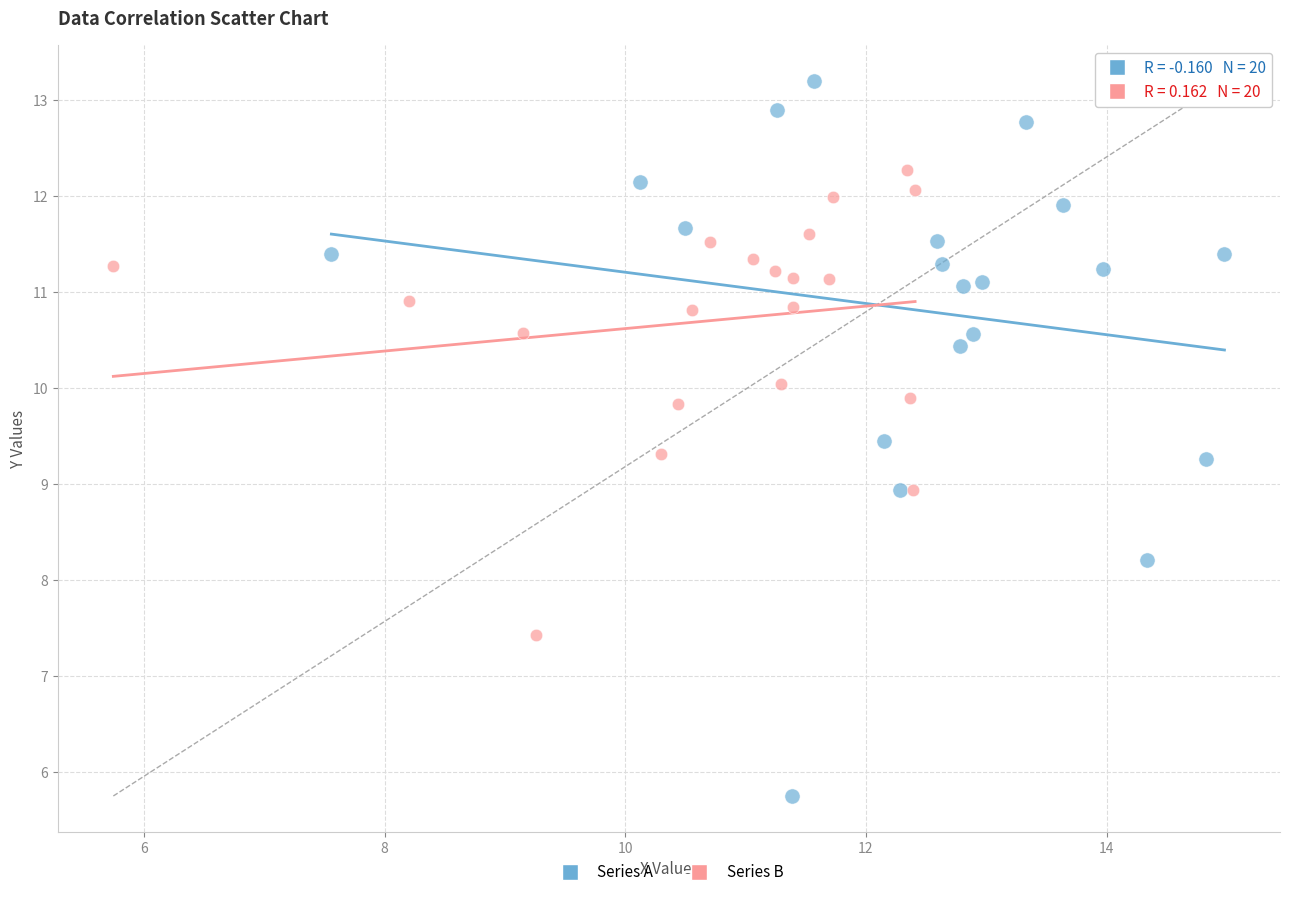

Which series has the largest Y range (max minus min)?

Series A